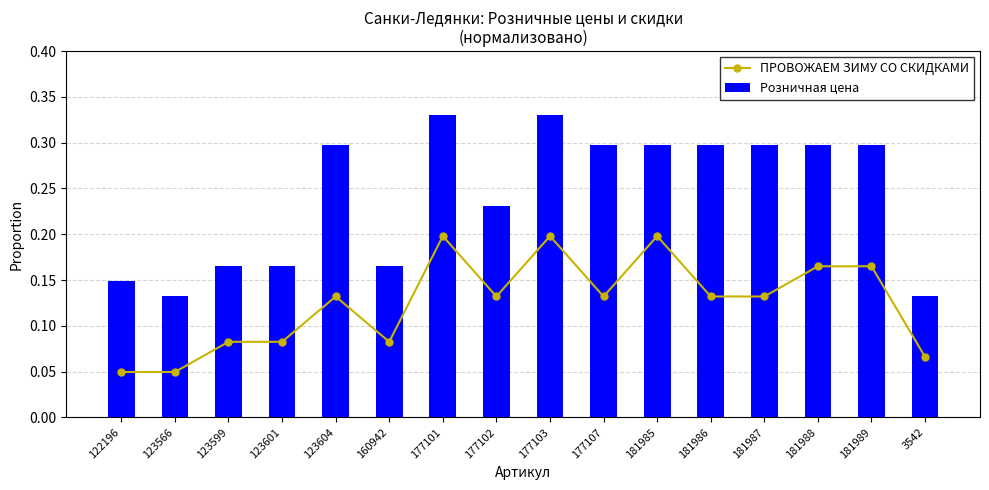

What is the label of the 11th bar from the left?

181985